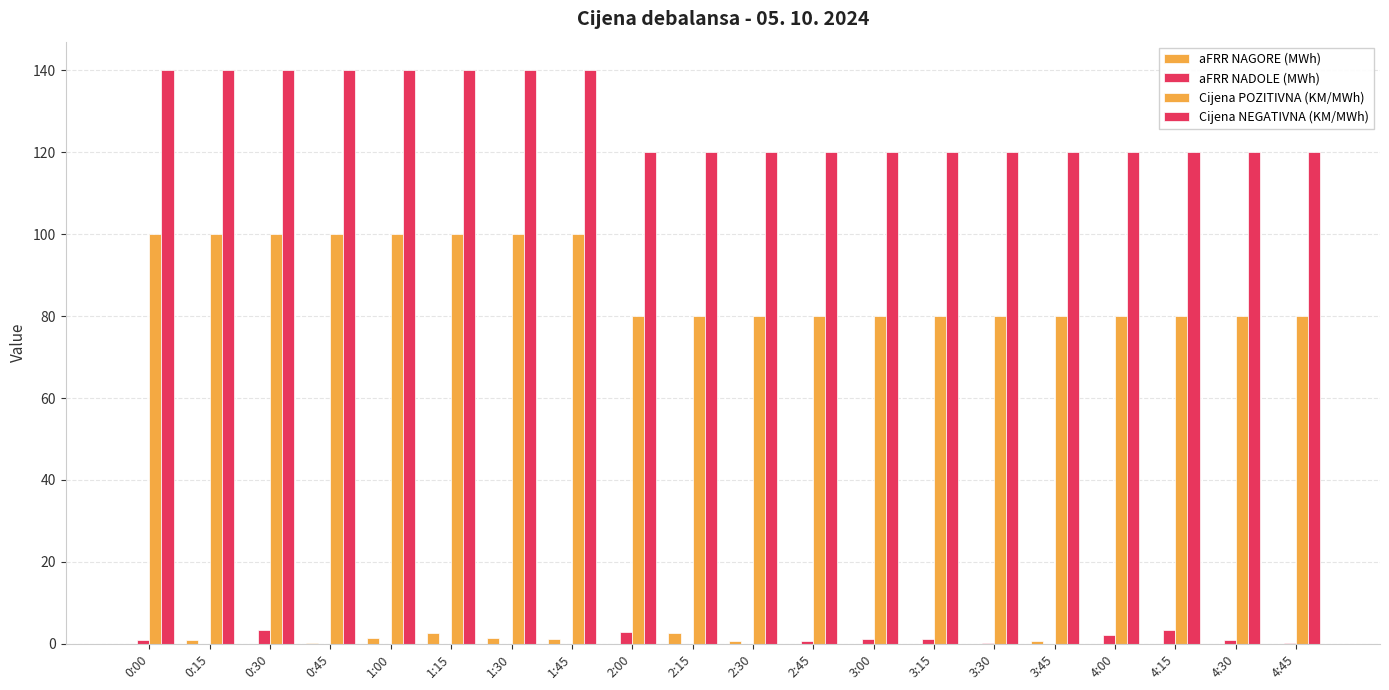

The Cijena NEGATIVNA (KM/MWh) series shows 120.0 at 2:30. True or false?

True